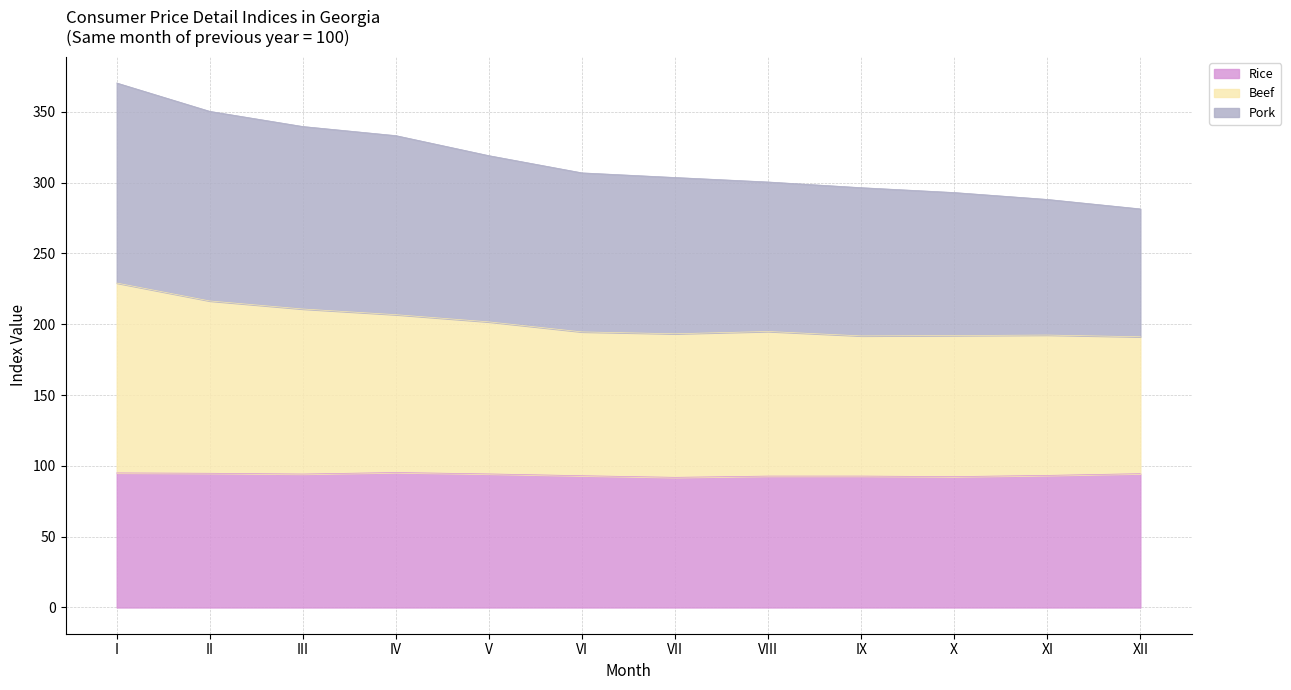

Is it true that Rice equals 55.8 at IX?

False